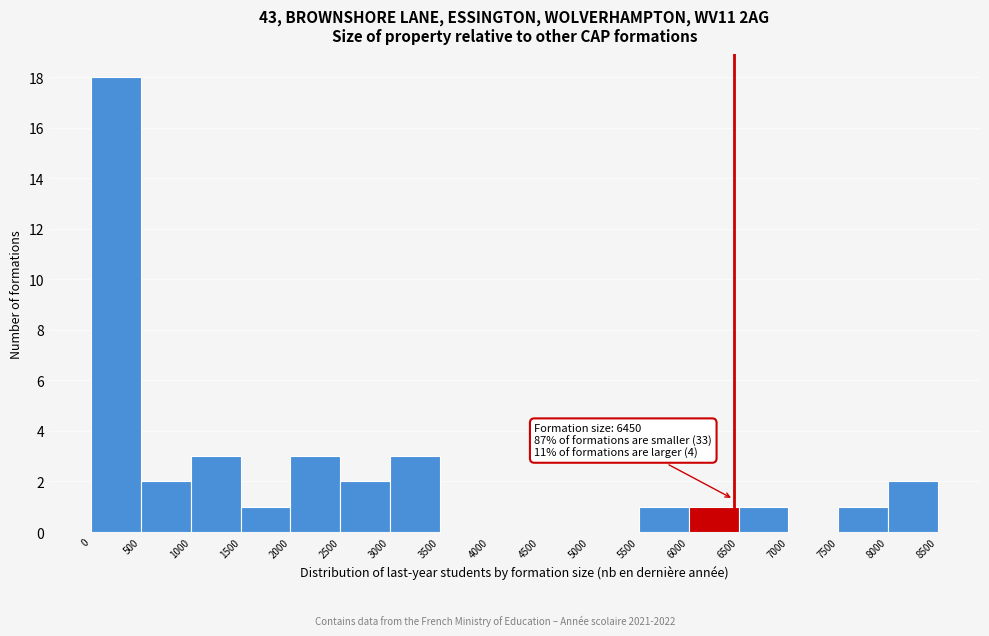

Which range on the x-axis has the tallest bar?

0 to 500